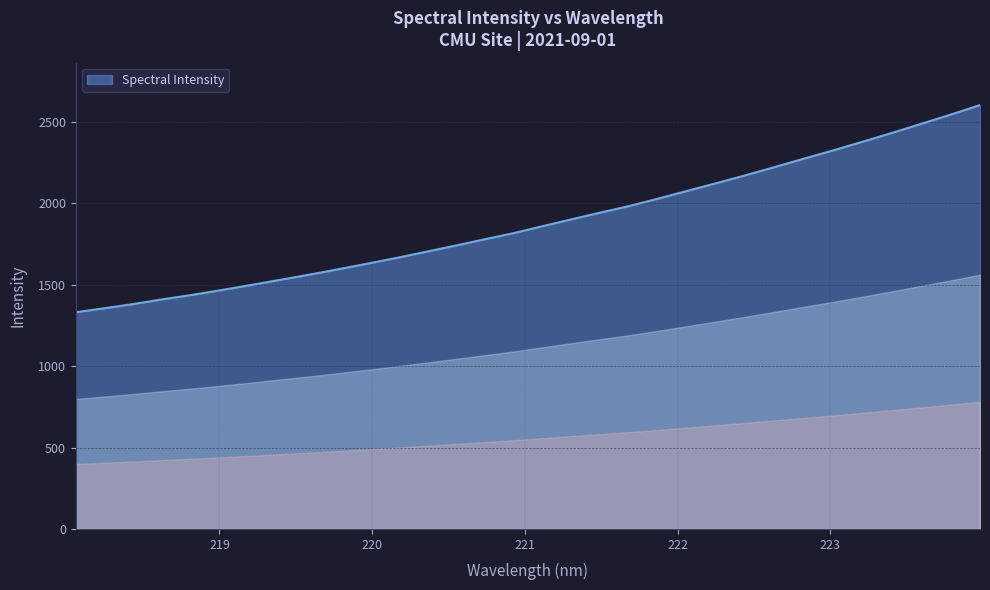

What is the difference between the maximum and minimum values?

1271.9